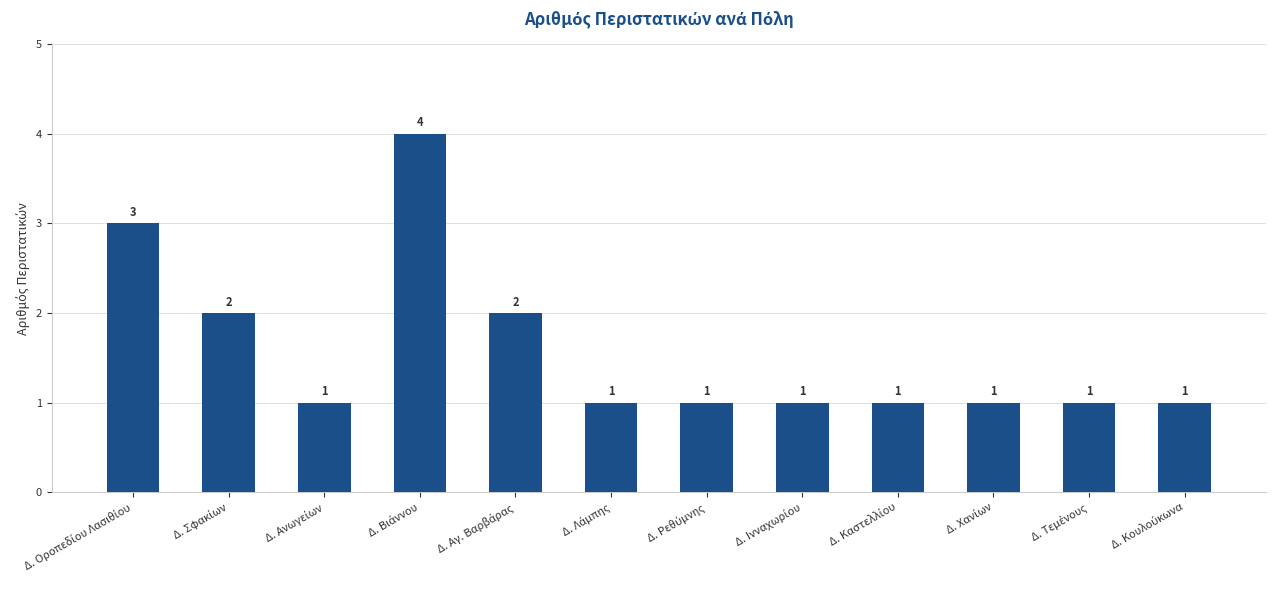

What is the value of the 5th bar from the left?

2